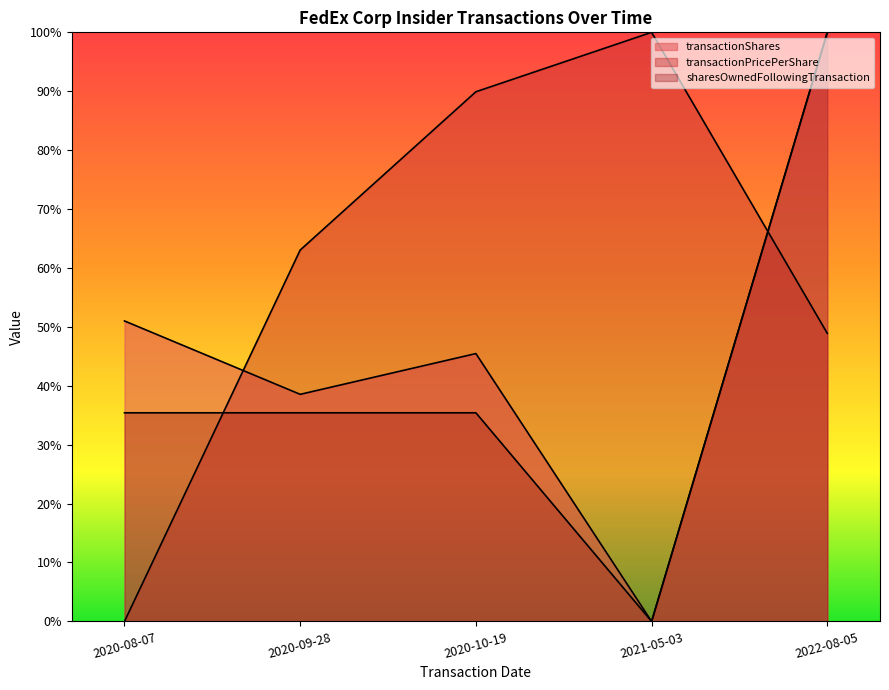

Is it true that sharesOwnedFollowingTransaction equals -0.6 at 2021-05-03?

False